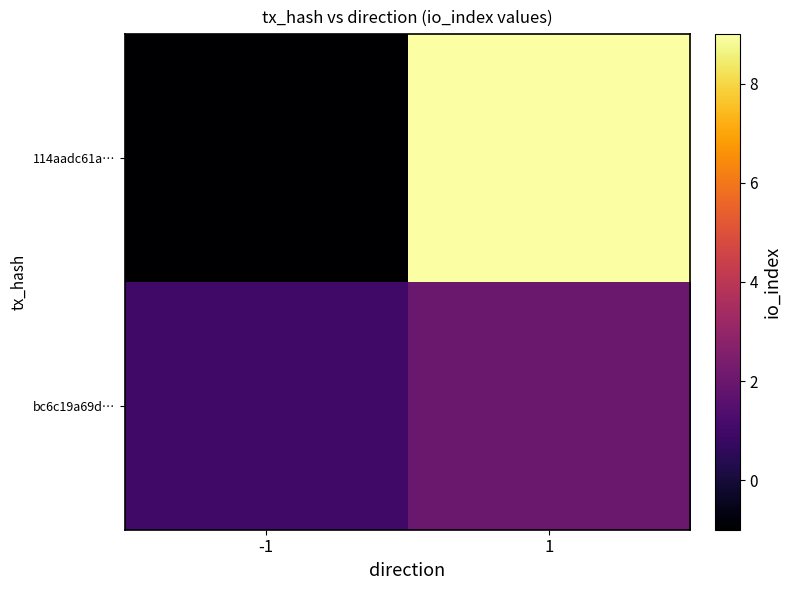

What is the spread (max minus min) of values at -1?

2